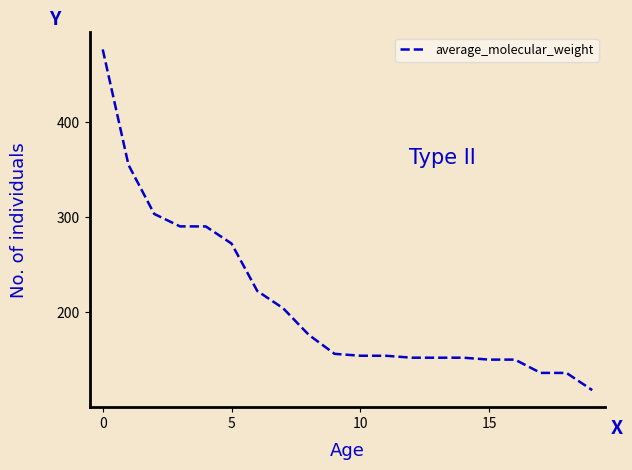

What is the average value?

210.2